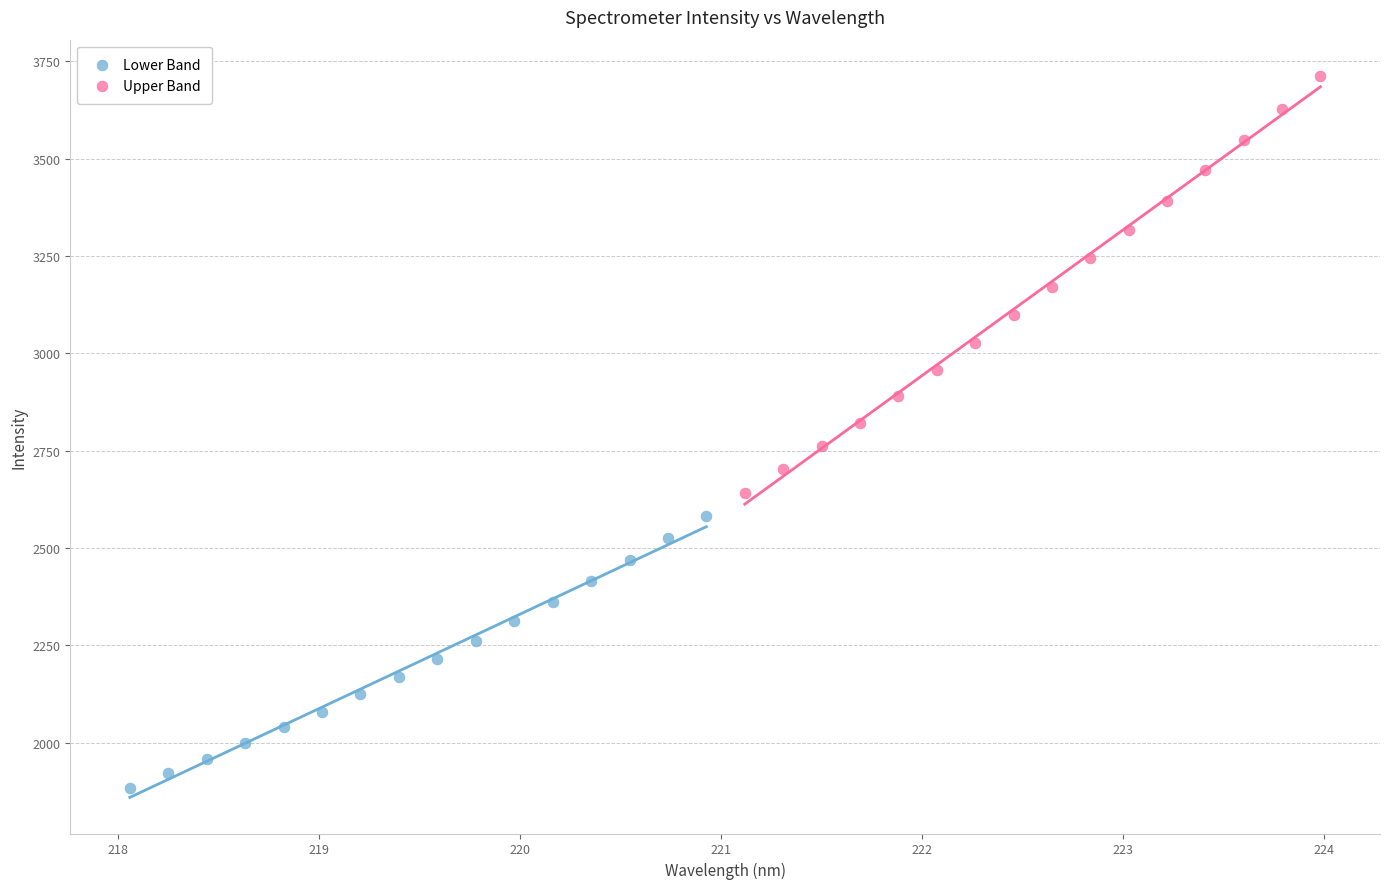

Which series has the widest spread of Y values?

Upper Band